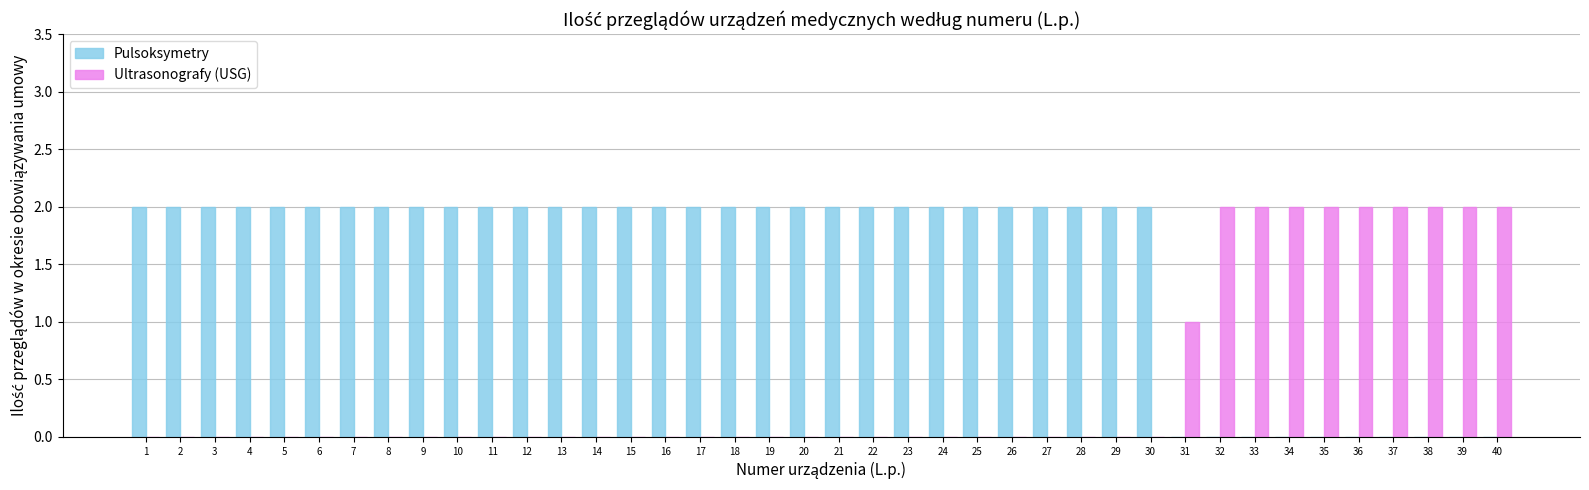

Count the Ultrasonografy (USG) values in the range 0 to 1.

31